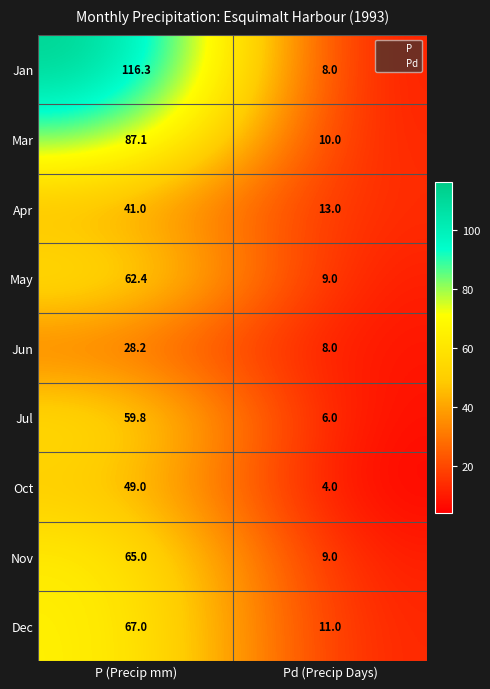

At which label does Jul first exceed 59?

P (Precip mm)